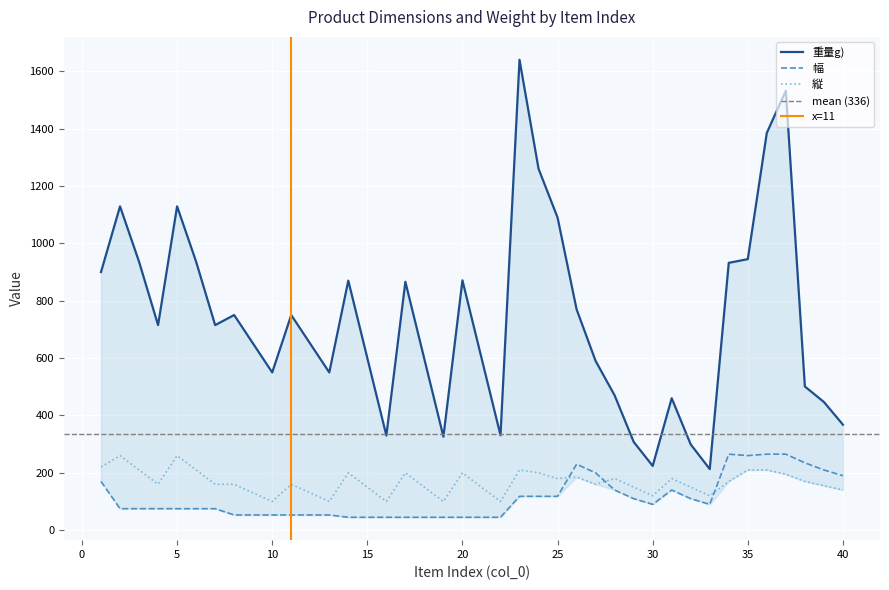

Which category has the lowest value in the 重量g) series?

33